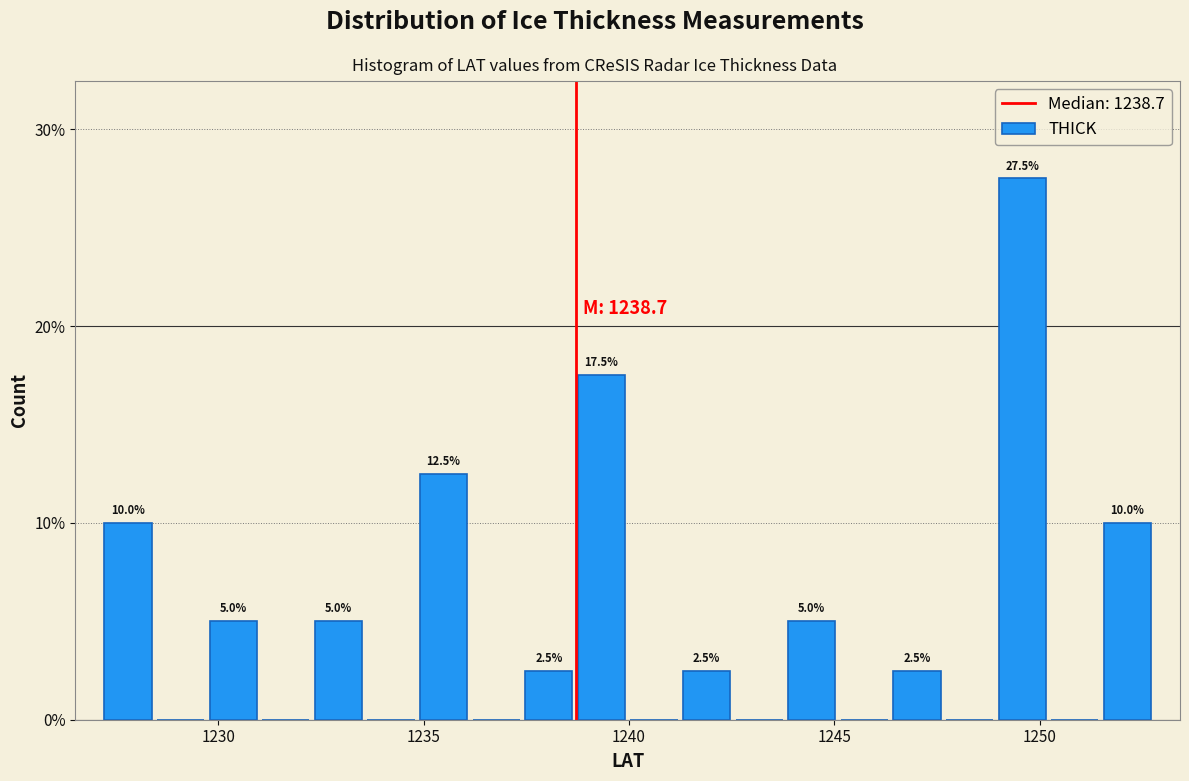

Around what value on the x-axis is the tallest bar? Give the approximate position of its centre, as read against the axis.

1249.5